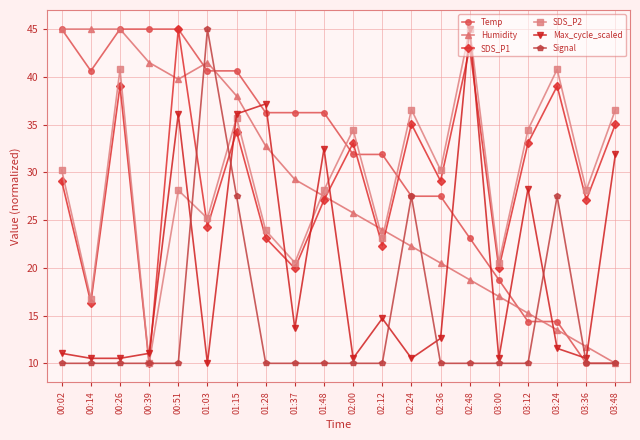

True or false: SDS_P2 and SDS_P1 cross at least once.

True